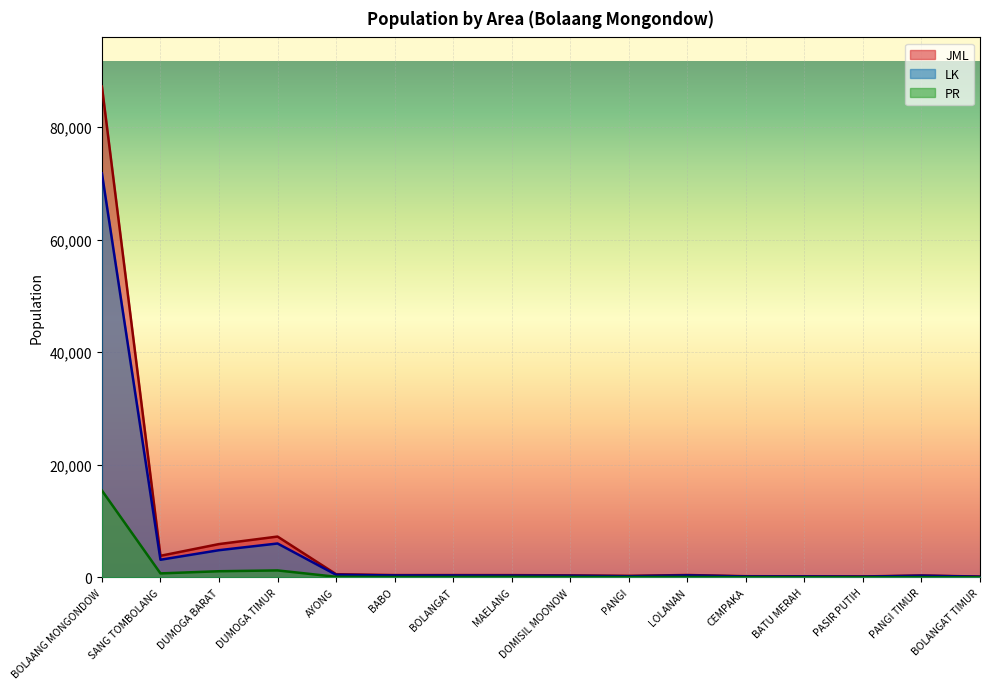

Reading left to right, what are all the values shown in this chart?

JML: BOLAANG MONGONDOW=87201	SANG TOMBOLANG=3829	DUMOGA BARAT=5913	DUMOGA TIMUR=7246	AYONG=562	BABO=402	BOLANGAT=404	MAELANG=398	DOMISIL MOONOW=353	PANGI=268	LOLANAN=417	CEMPAKA=204	BATU MERAH=187	PASIR PUTIH=160	PANGI TIMUR=334	BOLANGAT TIMUR=140
LK: BOLAANG MONGONDOW=71774	SANG TOMBOLANG=3127	DUMOGA BARAT=4825	DUMOGA TIMUR=6014	AYONG=460	BABO=339	BOLANGAT=332	MAELANG=307	DOMISIL MOONOW=282	PANGI=204	LOLANAN=346	CEMPAKA=163	BATU MERAH=157	PASIR PUTIH=130	PANGI TIMUR=291	BOLANGAT TIMUR=116
PR: BOLAANG MONGONDOW=15427	SANG TOMBOLANG=702	DUMOGA BARAT=1088	DUMOGA TIMUR=1232	AYONG=102	BABO=63	BOLANGAT=72	MAELANG=91	DOMISIL MOONOW=71	PANGI=64	LOLANAN=71	CEMPAKA=41	BATU MERAH=30	PASIR PUTIH=30	PANGI TIMUR=43	BOLANGAT TIMUR=24